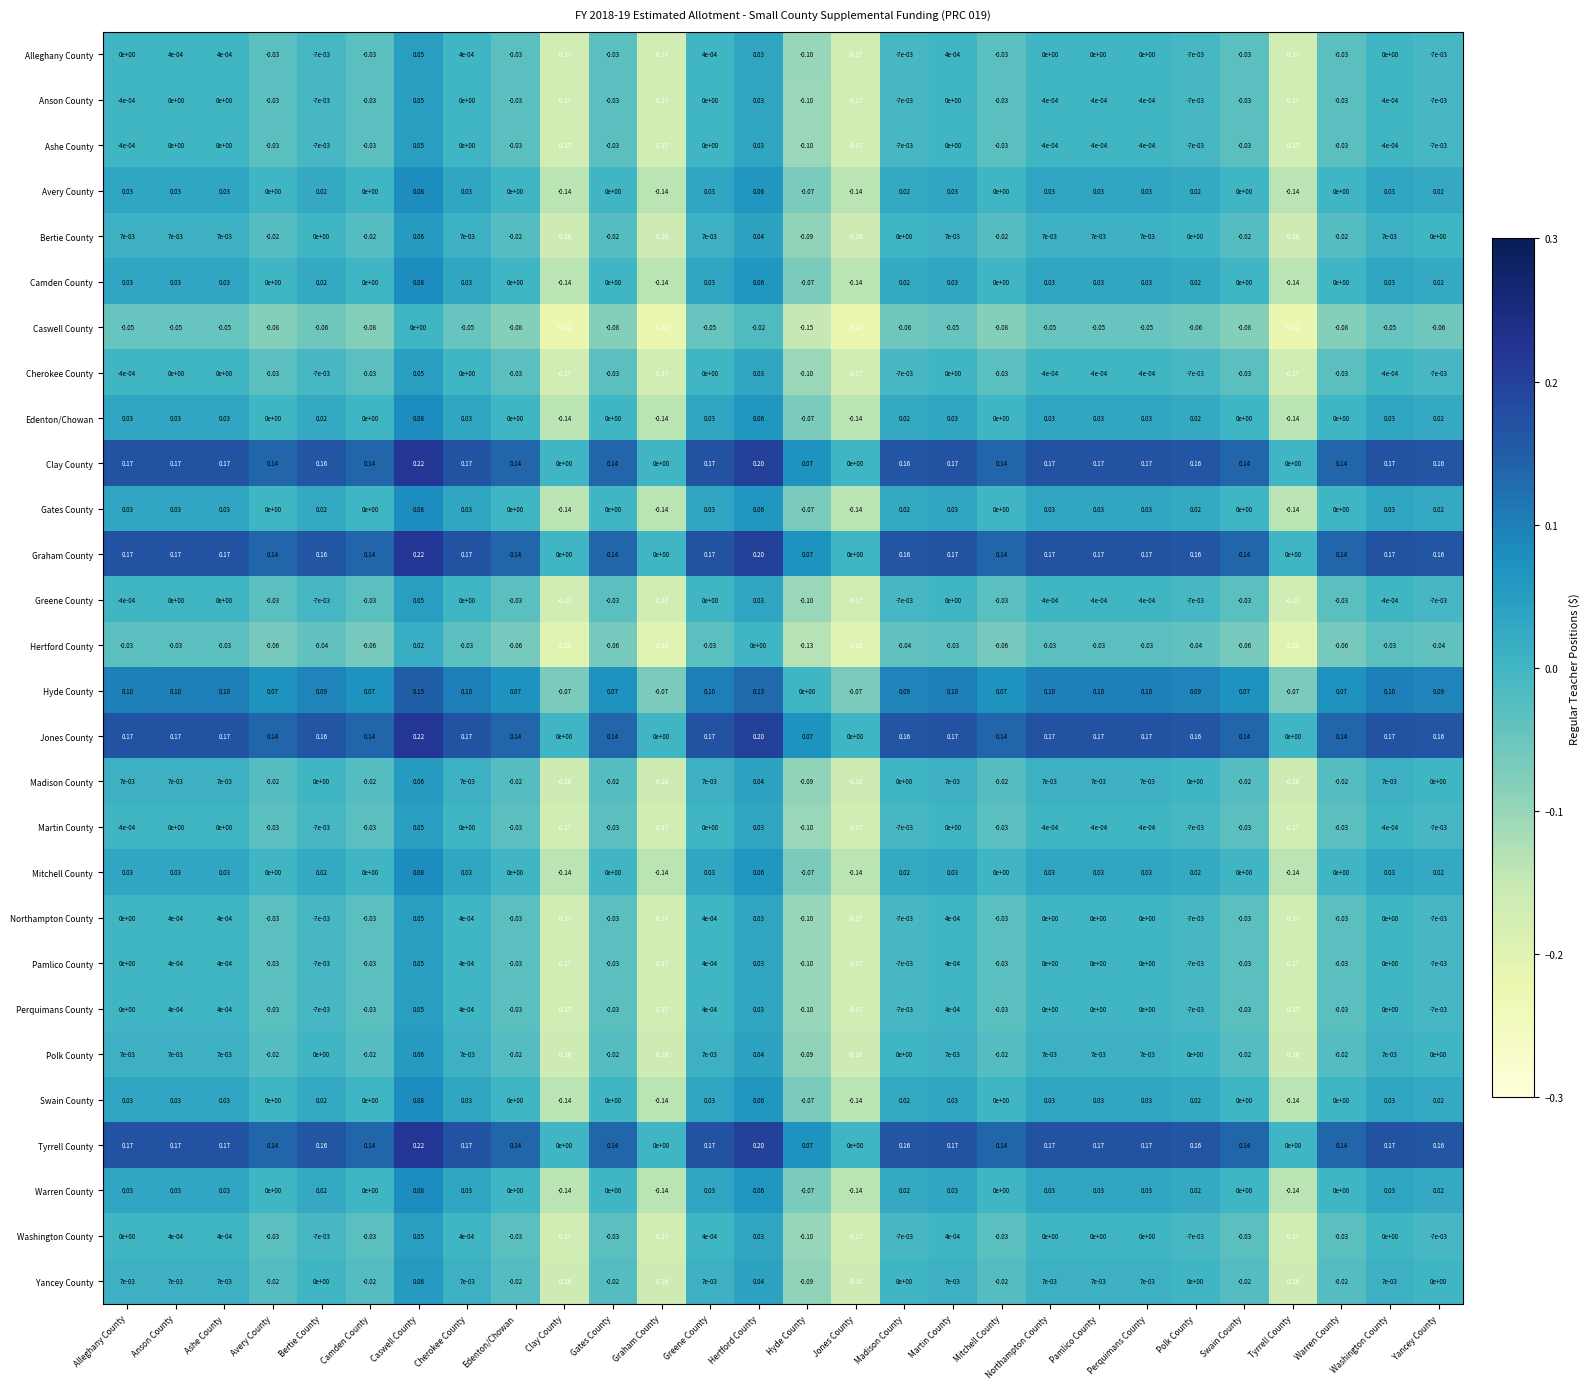

At which label does Hyde County reach its peak?

Caswell County